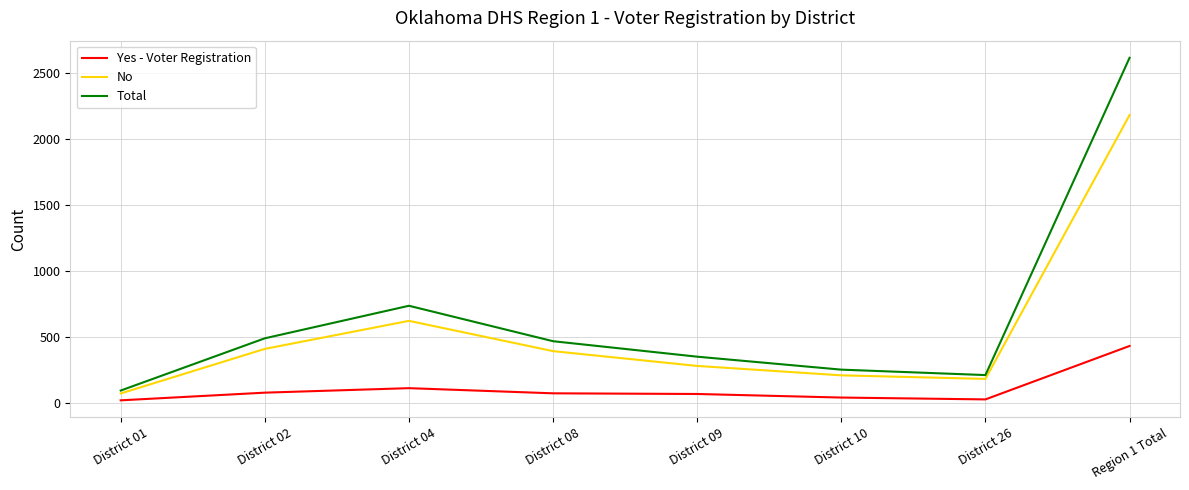

Which series changed the most between District 09 and District 26?

Total